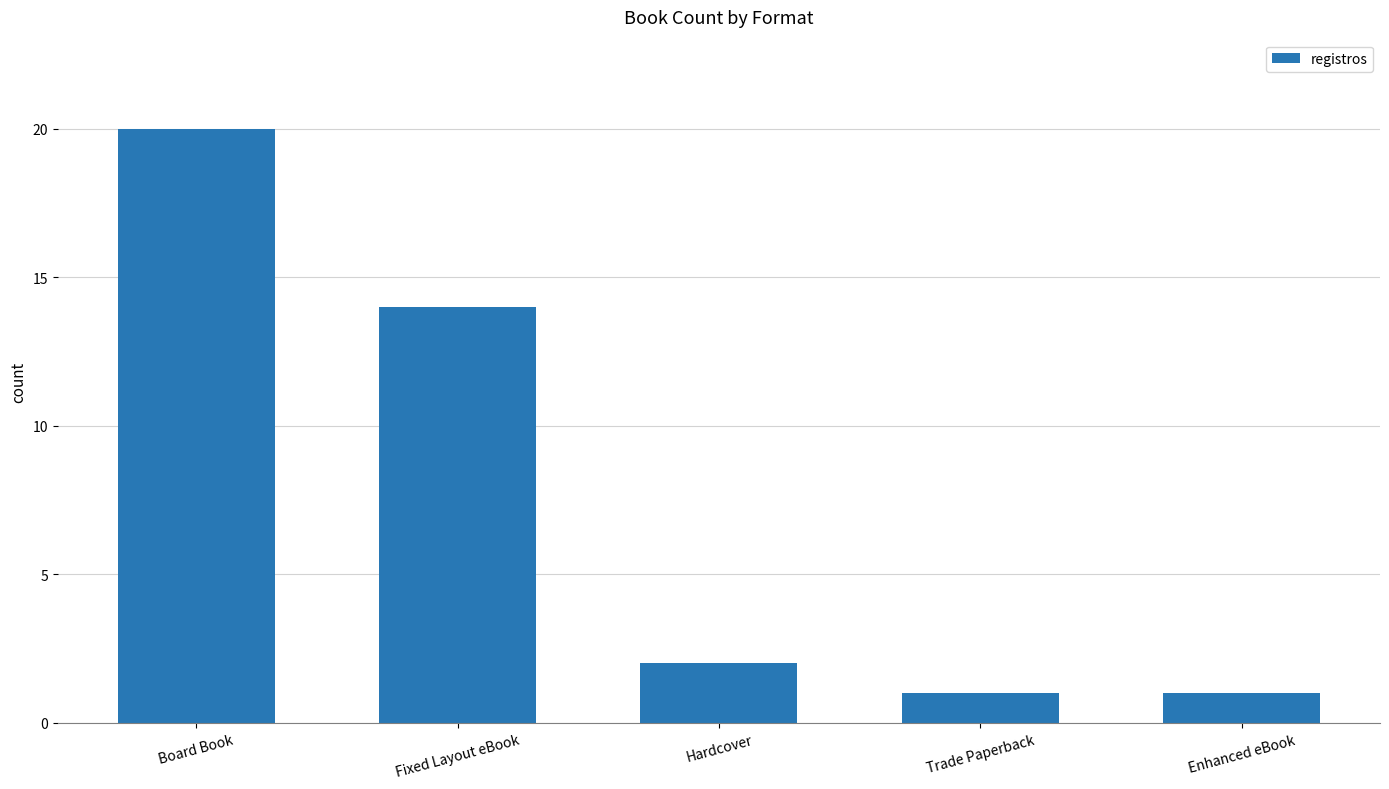

Where does the data first go above 2?

Board Book